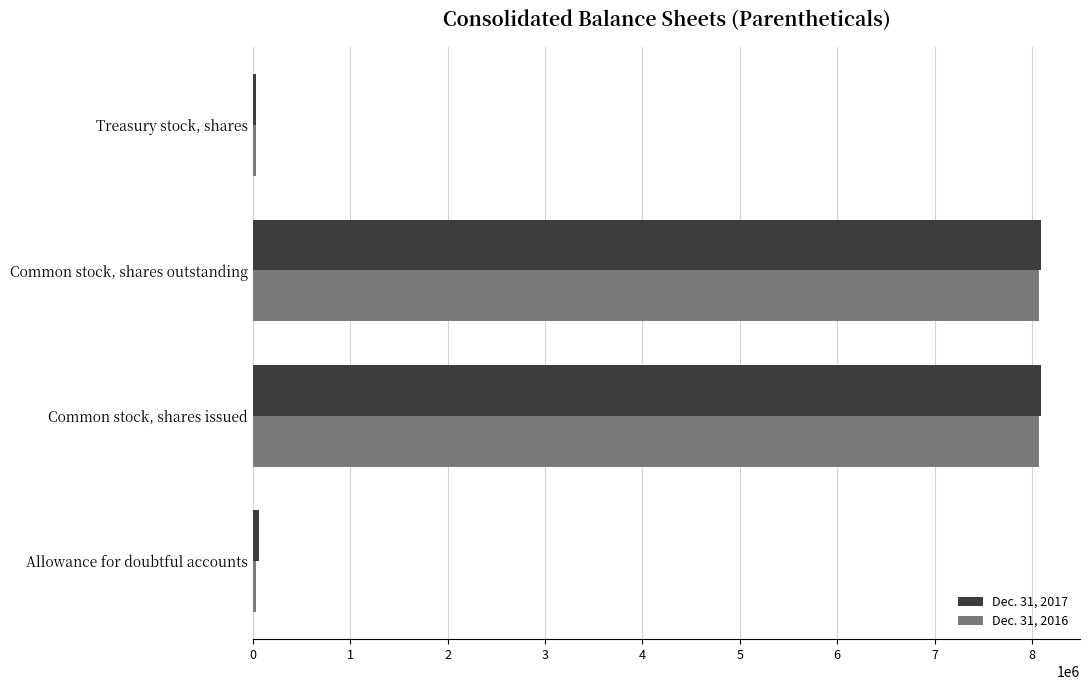

What is the greatest value displayed?

8089129